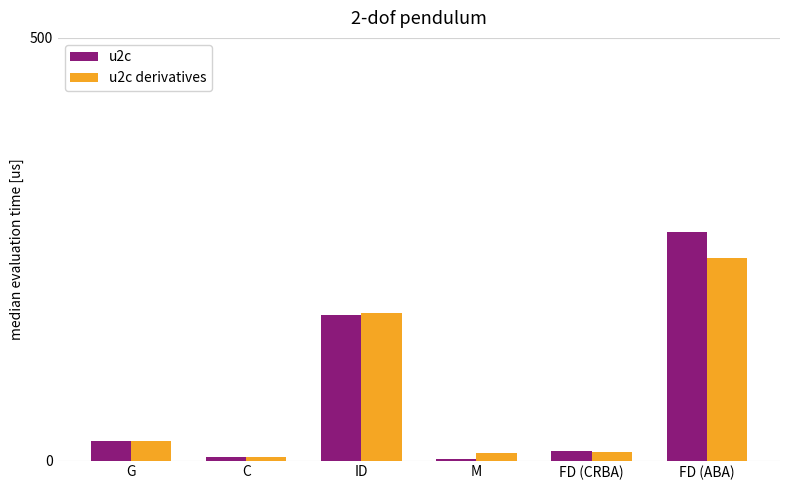

Is the value of u2c at FD (ABA) greater than the value of u2c derivatives at FD (ABA)?

Yes